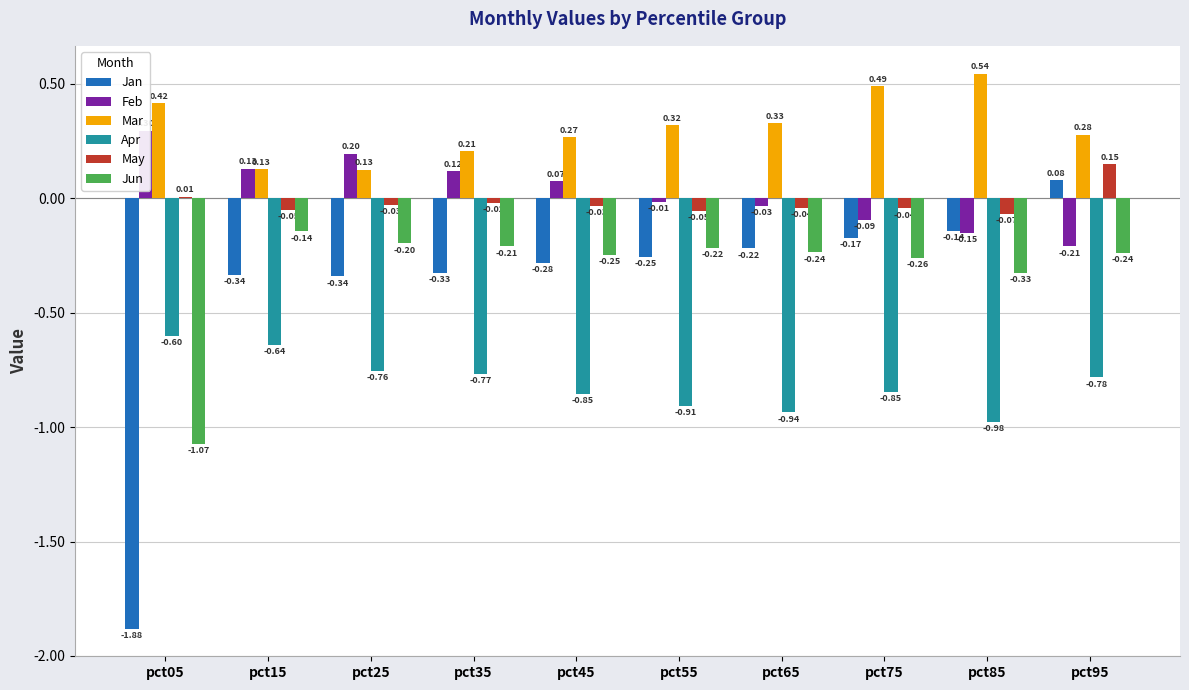

Which series has the largest total across all categories?

Mar